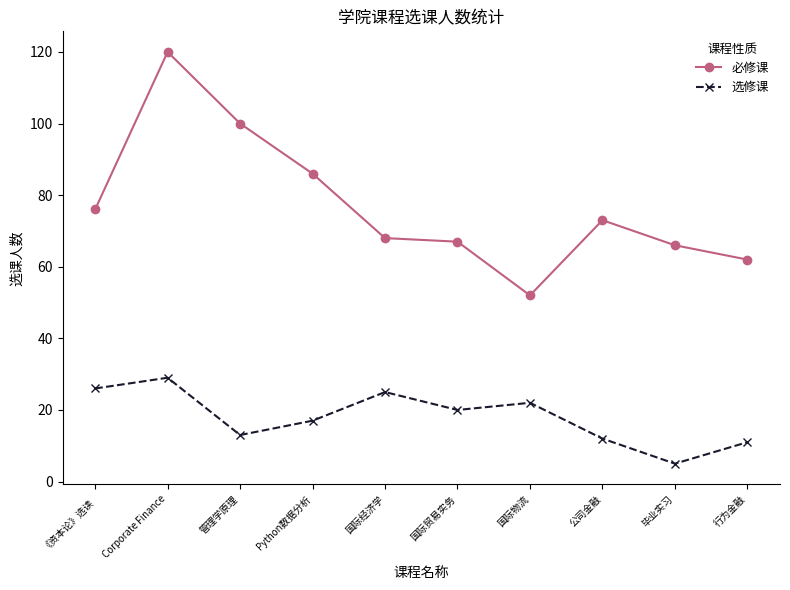

The 必修课 series shows 86 at Python数据分析. True or false?

True